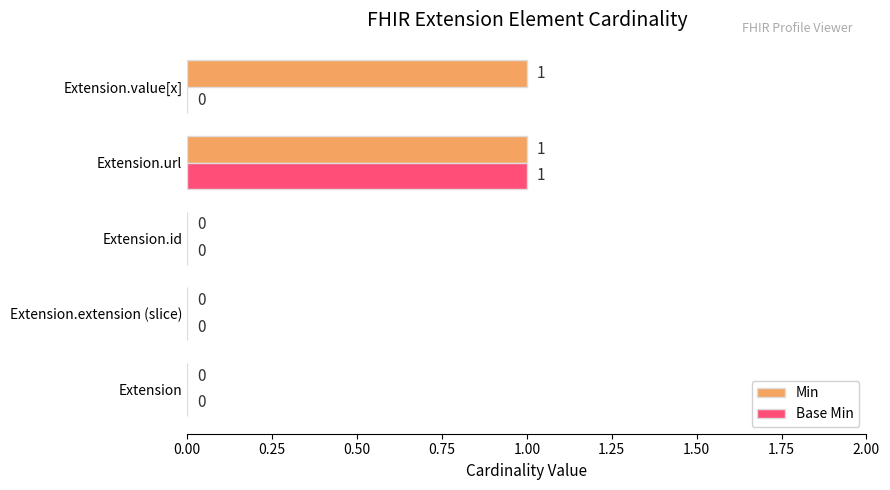

What is the maximum value shown in the chart?

1